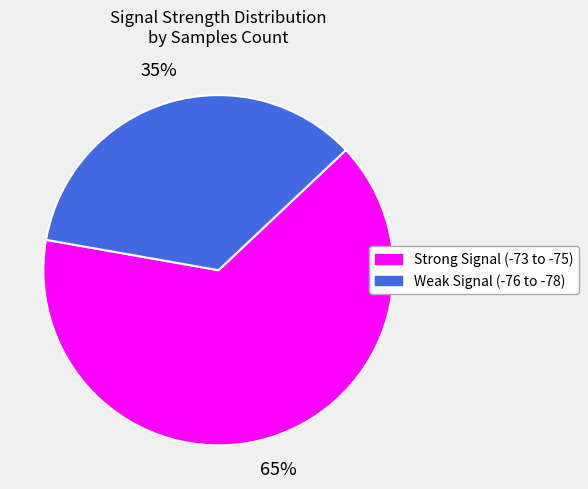

True or false: Strong Signal (-73 to -75) accounts for 65% of the total.

True